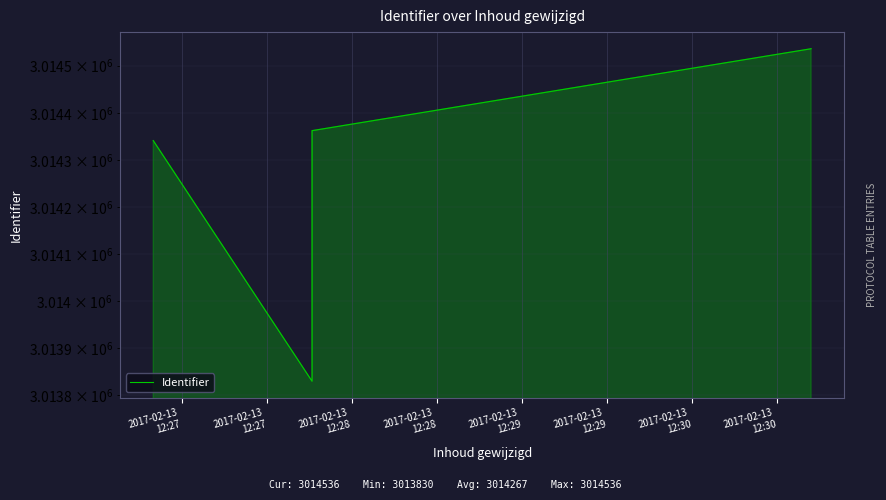

Between 2017-02-13
12:28 and 2017-02-13
12:27, which is larger?

2017-02-13
12:28